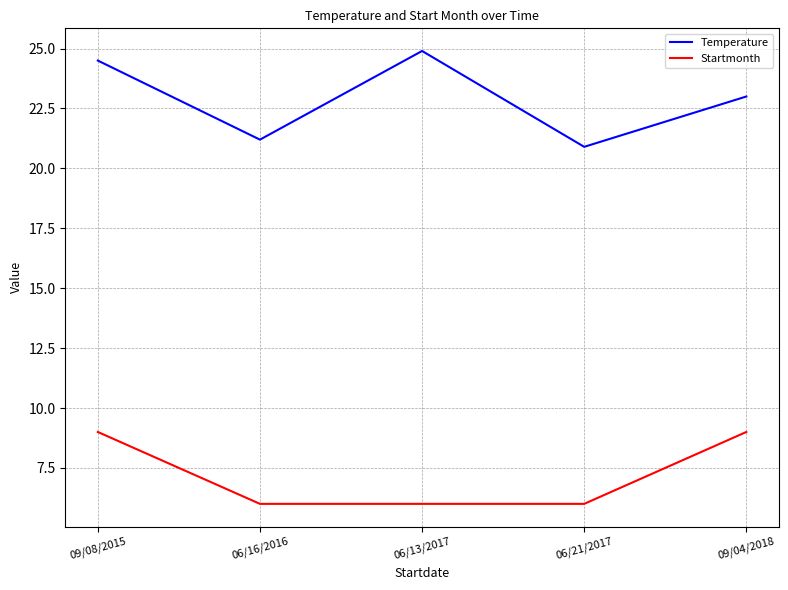

What is the total value across all series at 06/13/2017?

30.9